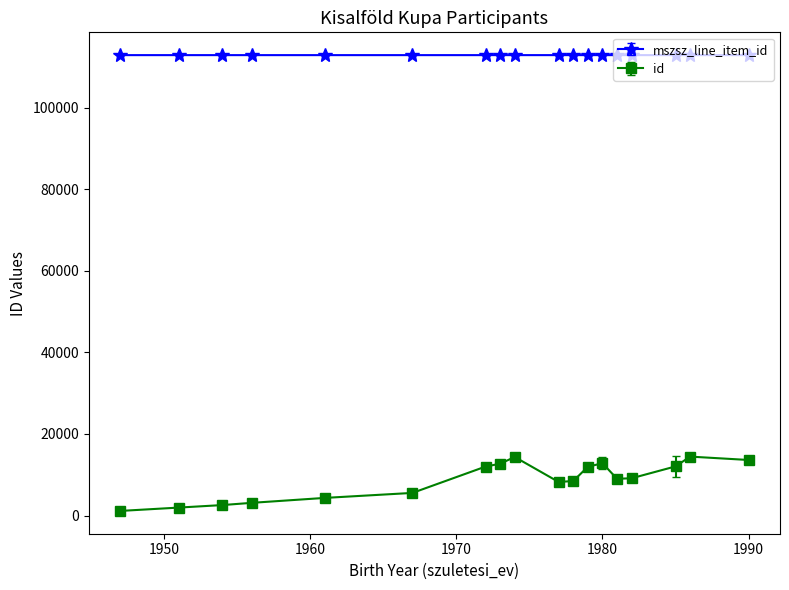

What is the value of the mszsz_line_item_id point at the 5th from the left?

112842.0